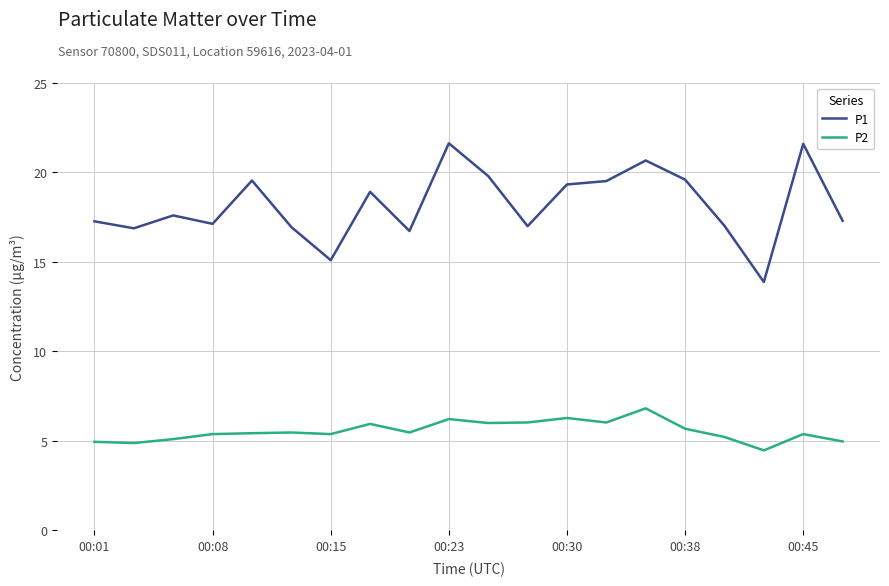

True or false: P1 and P2 cross at least once.

False